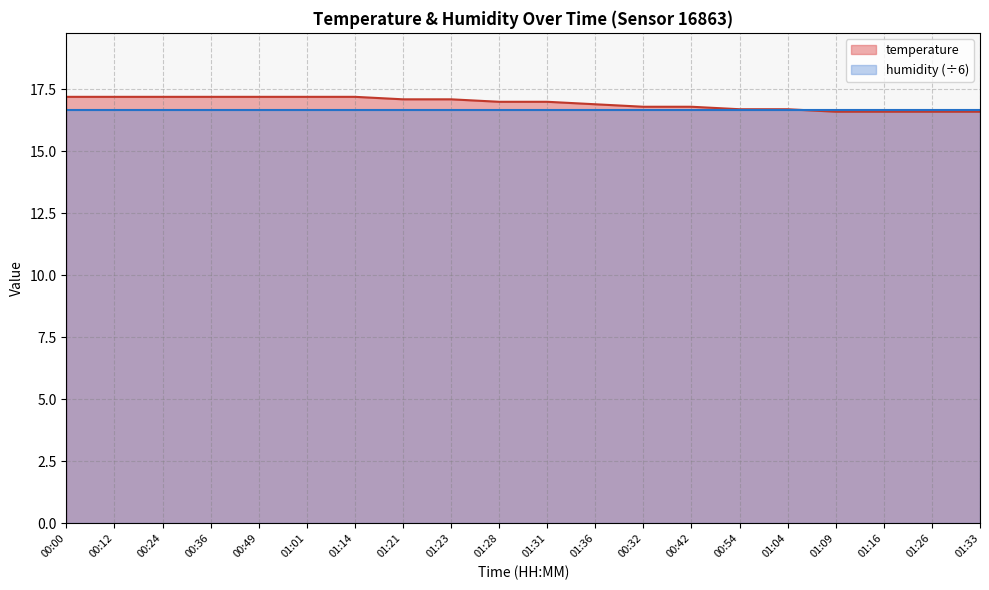

Where is the data nearest to the value 16?

01:09